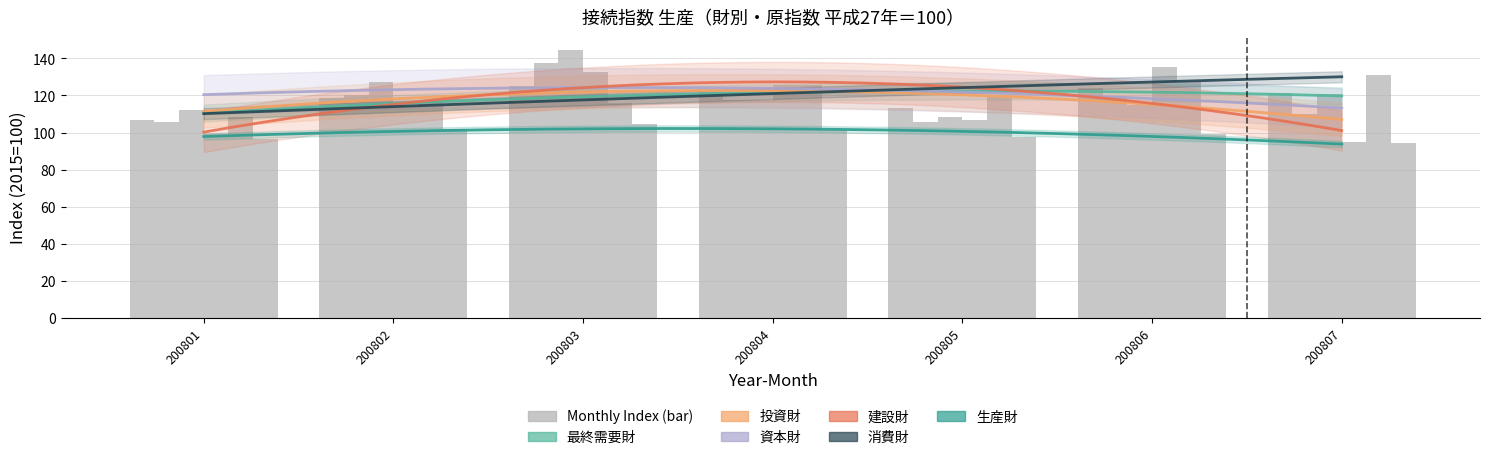

What is the total value across all series at 200806?

720.4